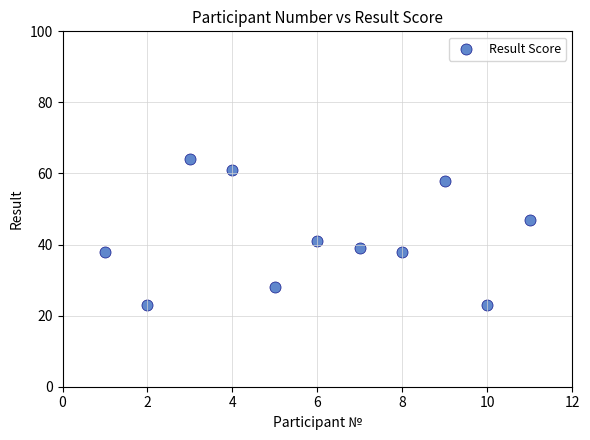

What is the average X value?

6